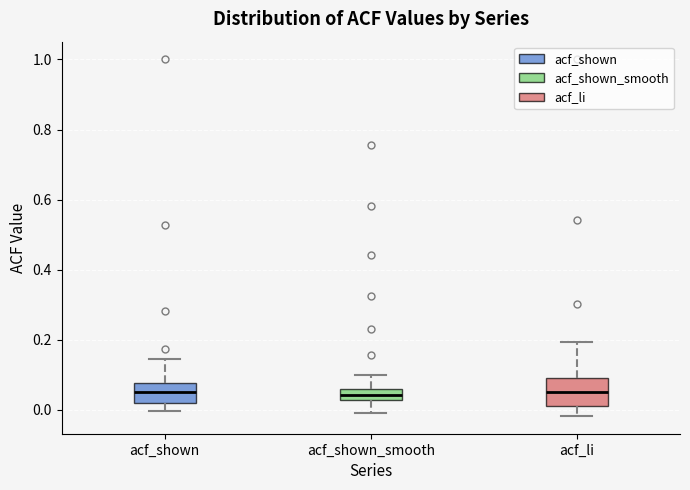

Comparing the boxes themselves (not the whiskers), which one is the tallest?

acf_li